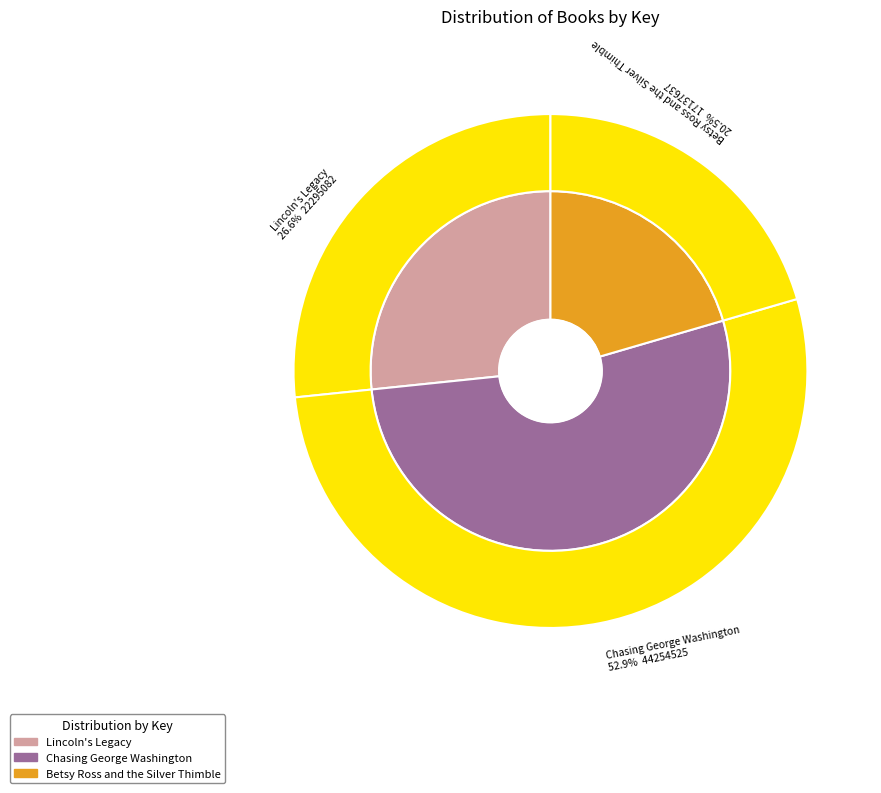

Does any single category account for the majority?

Yes